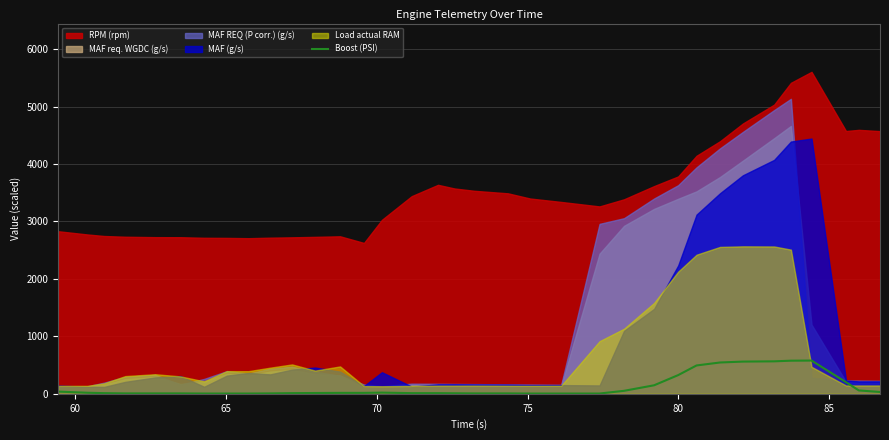

True or false: there are more than 1 points higher than both neighbors.

True